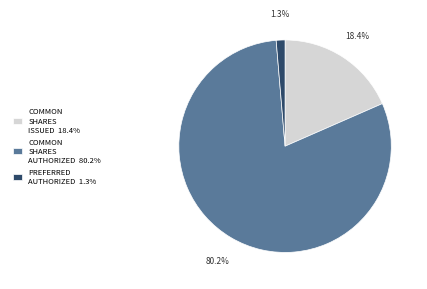

Approximately how many times larger is the value at COMMON SHARES AUTHORIZED 80.2% compared to COMMON SHARES ISSUED 18.4%?

4.4